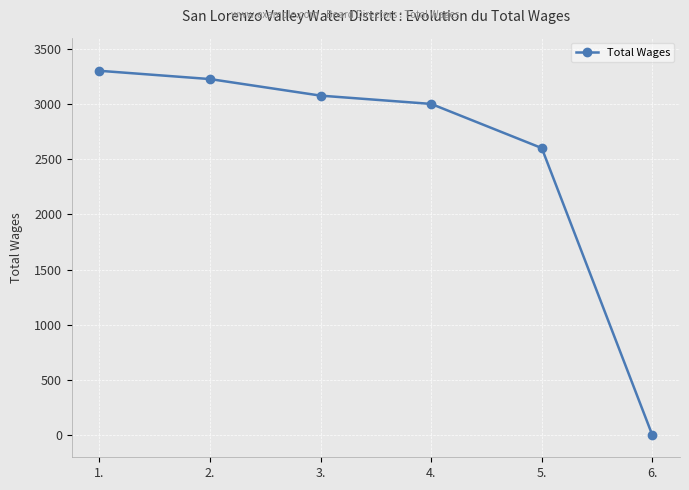

How many values are below 3075?

3